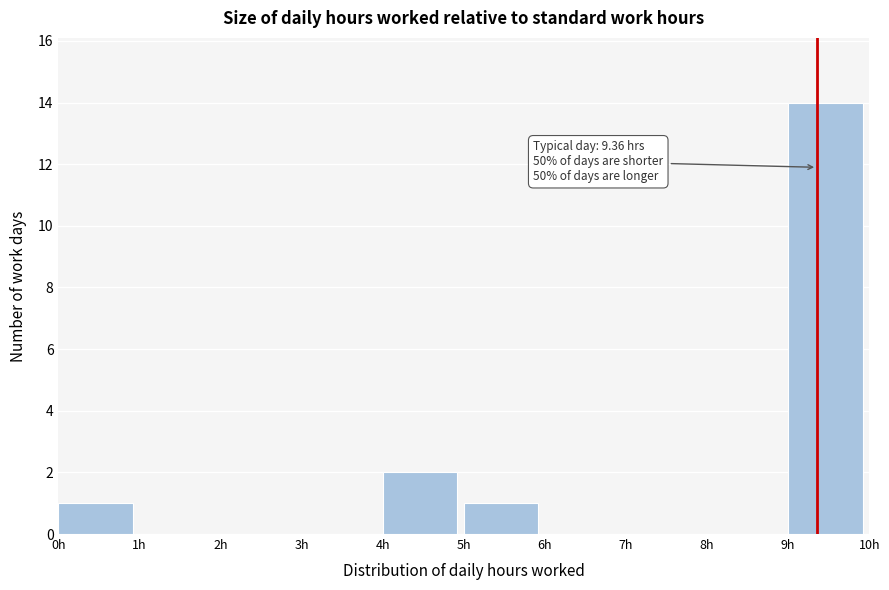

Over which range of the x-axis is the bar tallest?

9 to 10